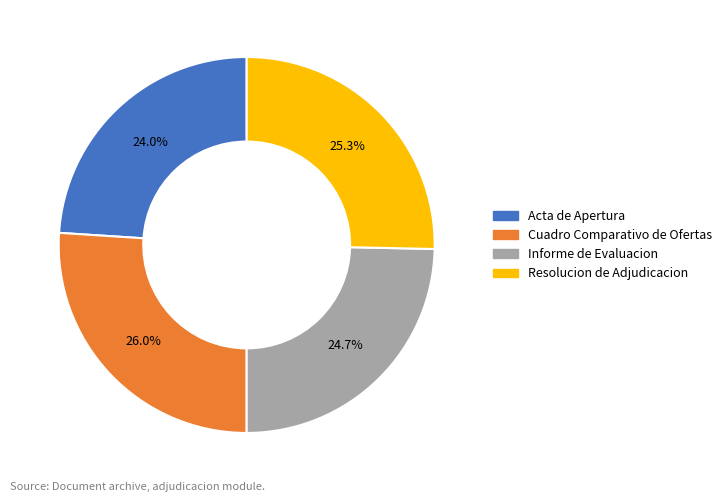

What portion of the pie excludes Resolucion de Adjudicacion?

74.7%